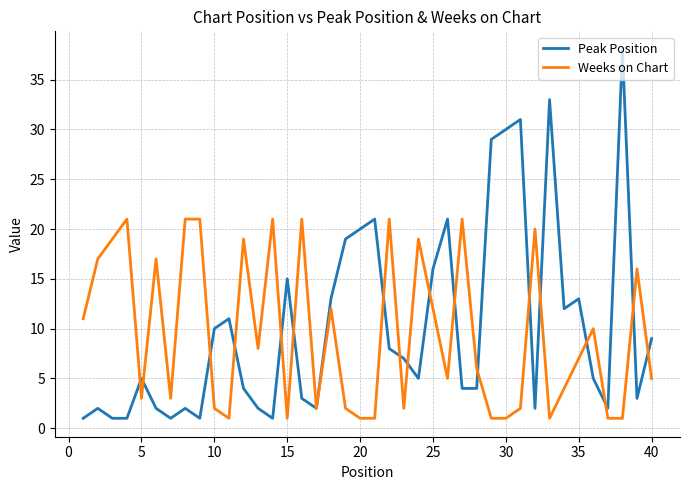

How many categories are shown in the chart?

40